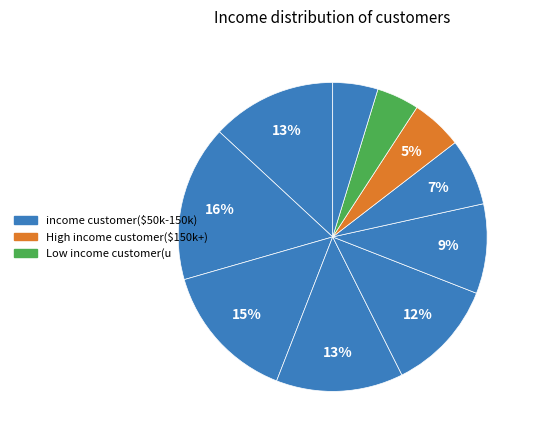

Count the number of slices in the pie.

10